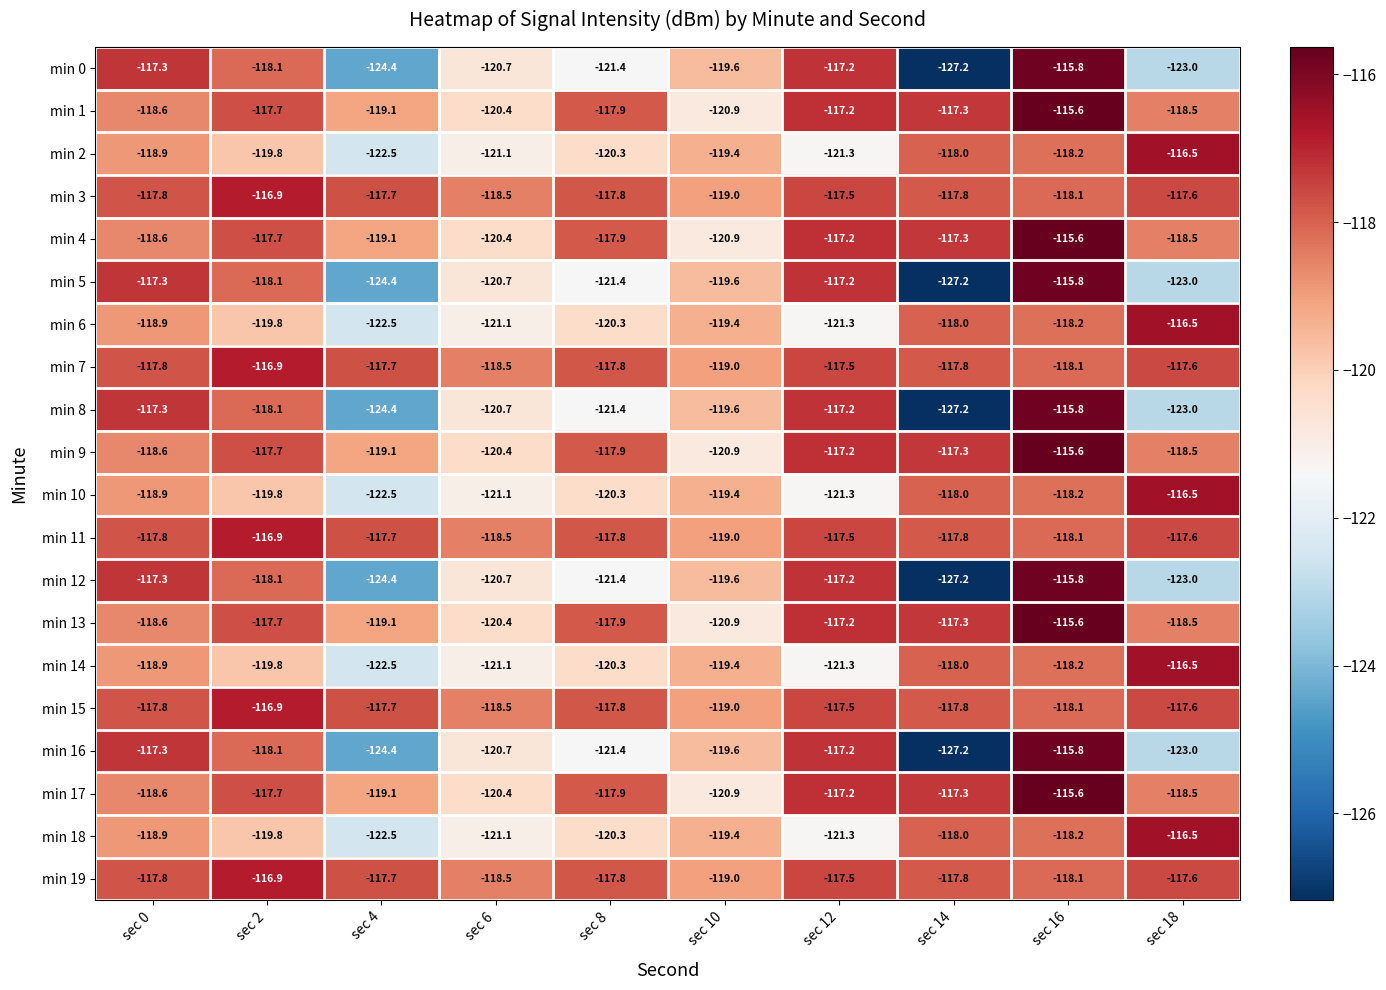

What is the difference between the maximum and minimum values in the min 18 series?

6.0